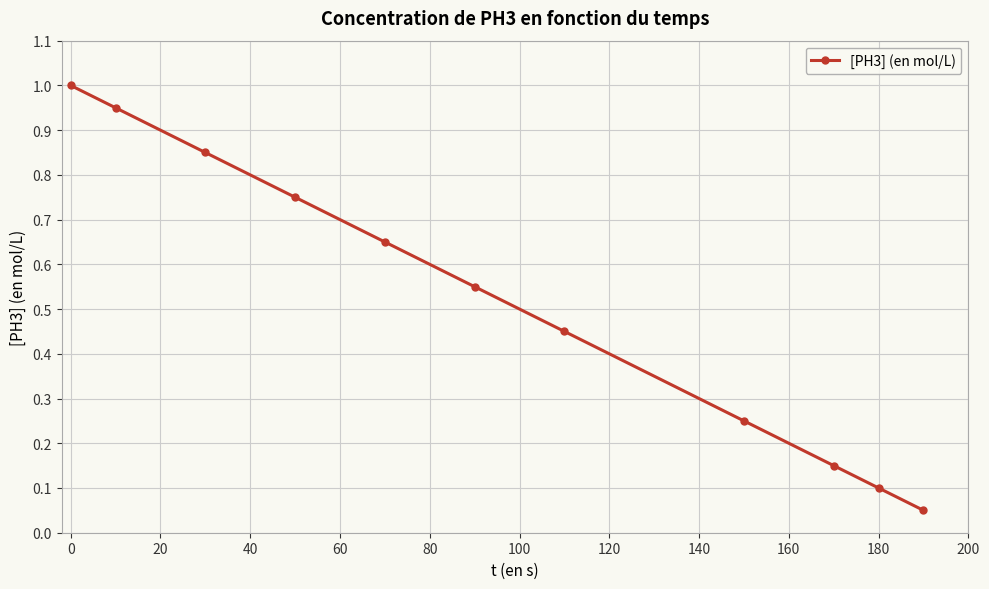

True or false: the data has more than 2 interior local peaks.

False